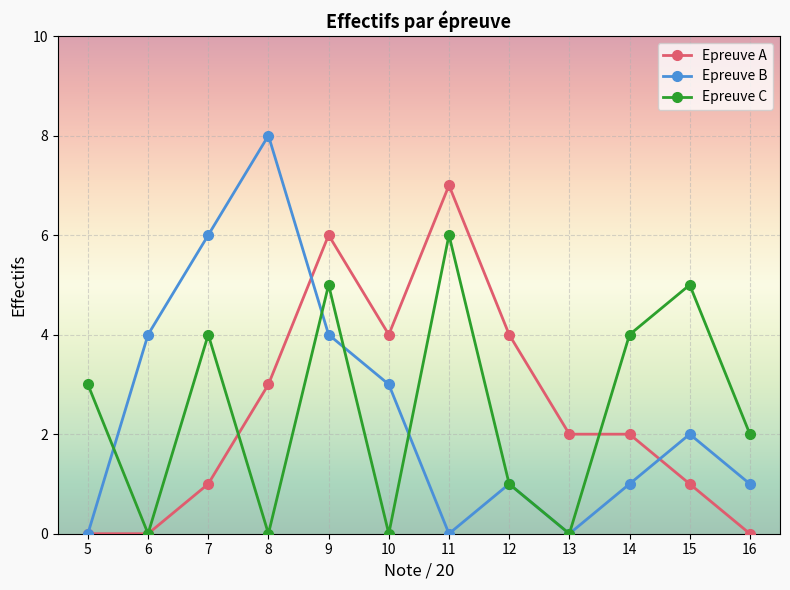

At which label is Epreuve C closest to 3?

5